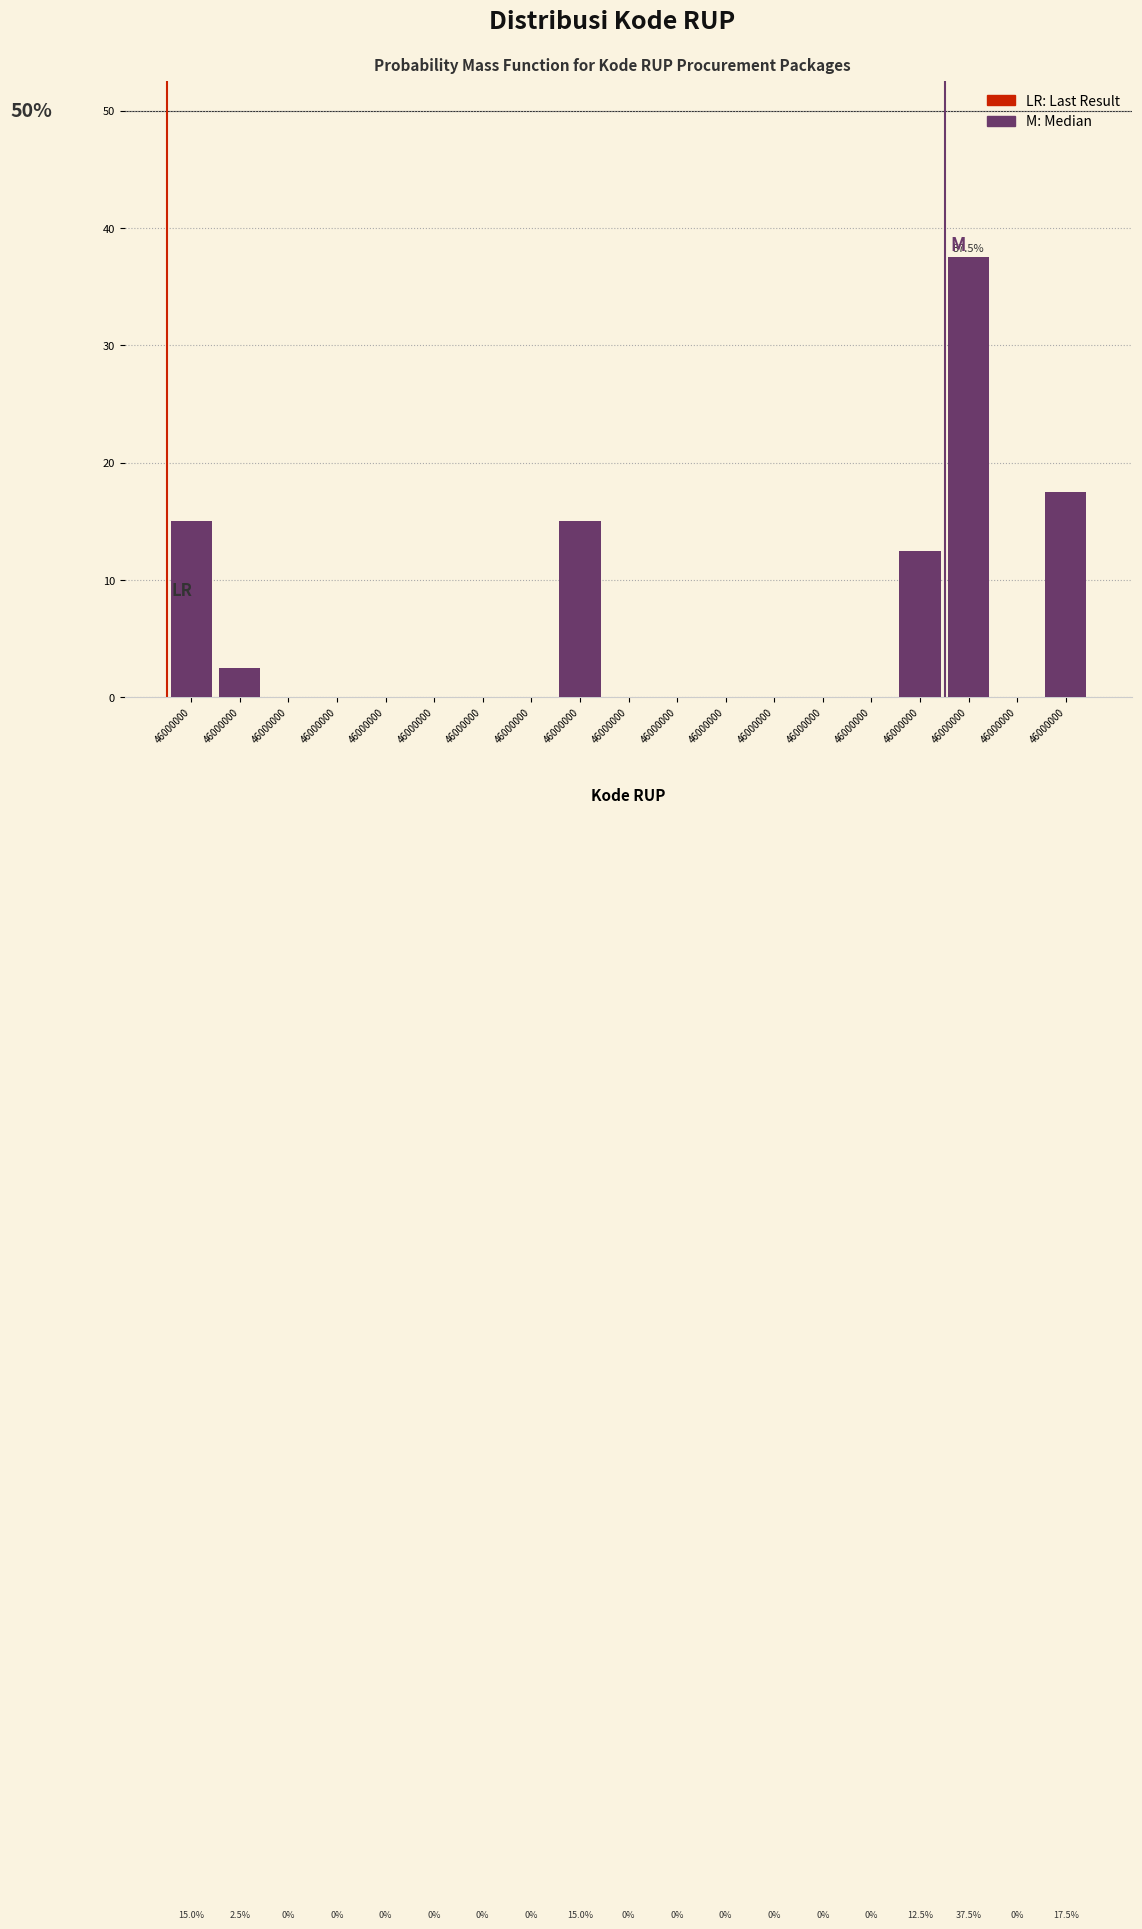

How many series are shown in this chart?

1